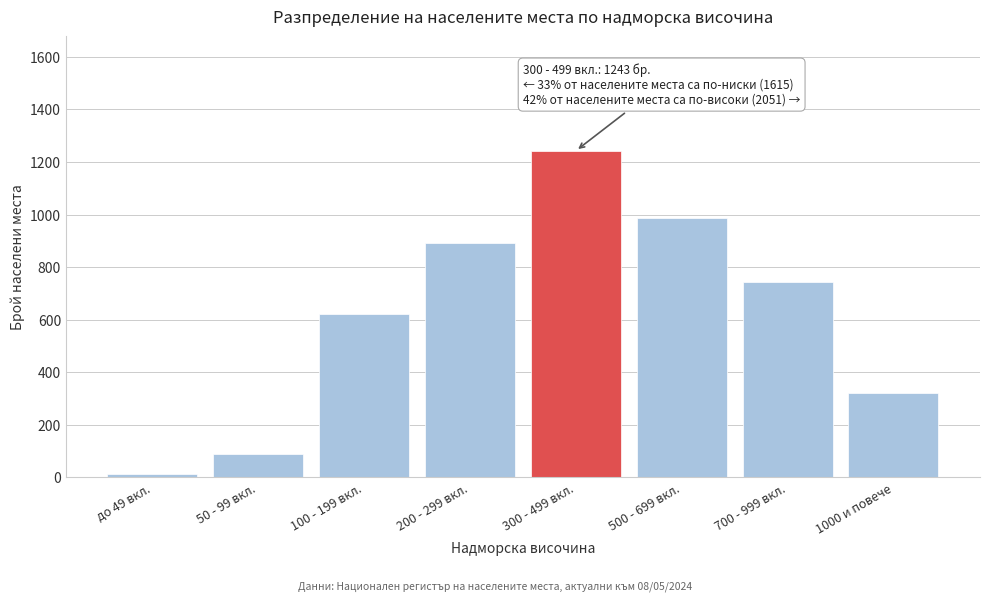

Reading right to left, what are all the values shown in this chart?

1000 и повече=321	700 - 999 вкл.=743	500 - 699 вкл.=987	300 - 499 вкл.=1243	200 - 299 вкл.=891	100 - 199 вкл.=623	50 - 99 вкл.=89	до 49 вкл.=12